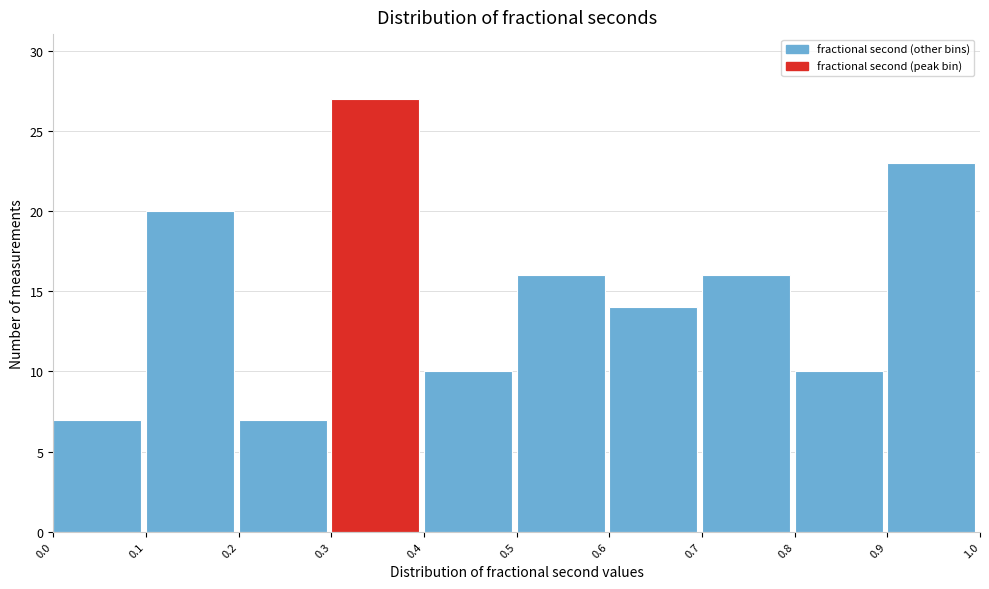

Reading left to right, transcribe this chart: for each bar, give the range it covers on the x-axis and its height. The values are not printed on the chart, so give them approximately, as read against the axis.

0.0 to 0.1: 7
0.1 to 0.2: 20
0.2 to 0.3: 7
0.3 to 0.4: 27
0.4 to 0.5: 10
0.5 to 0.6: 16
0.6 to 0.7: 14
0.7 to 0.8: 16
0.8 to 0.9: 10
0.9 to 1.0: 23